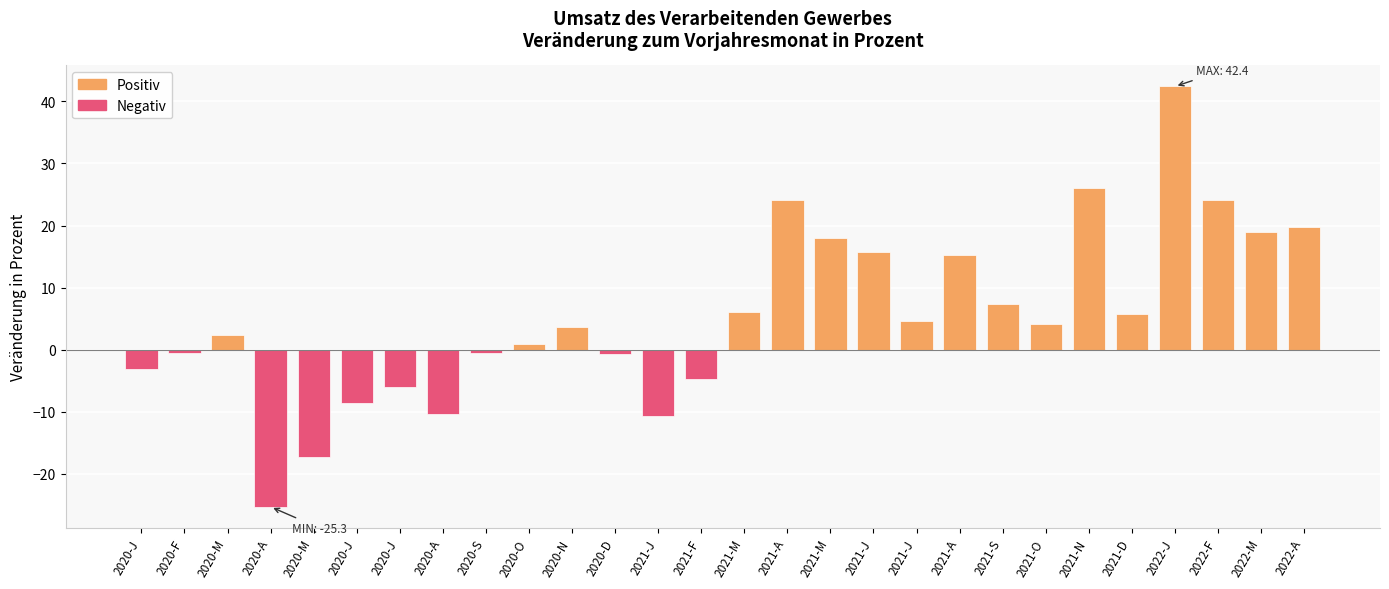

Which label corresponds to the largest value in the chart?

2022-J